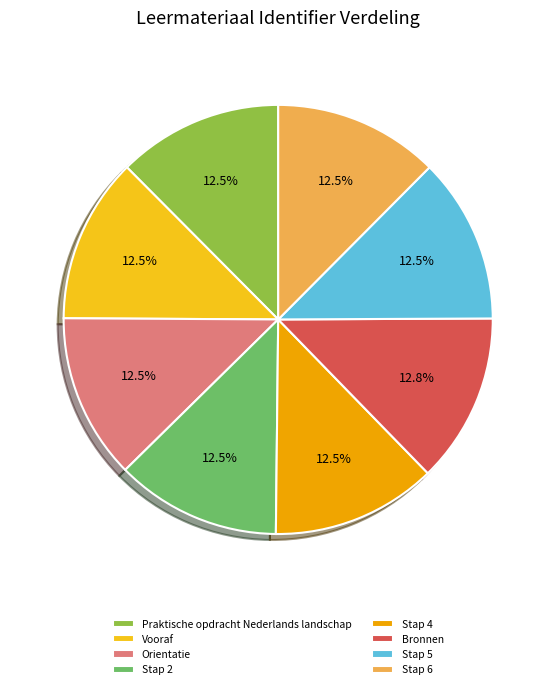

How many segments does this pie chart have?

8